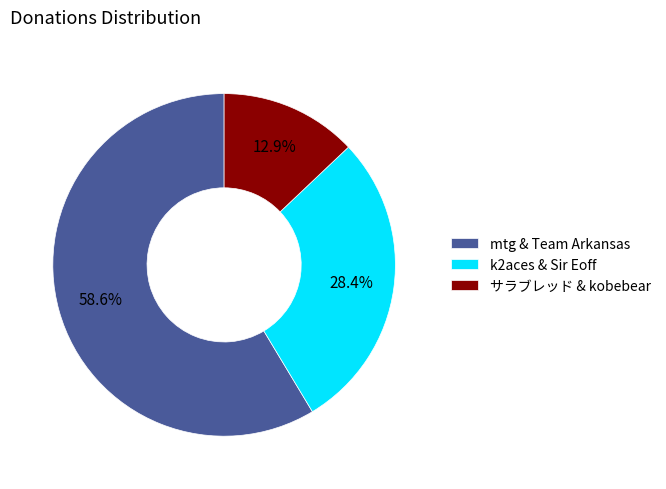

What portion of the pie excludes k2aces & Sir Eoff?

71.6%